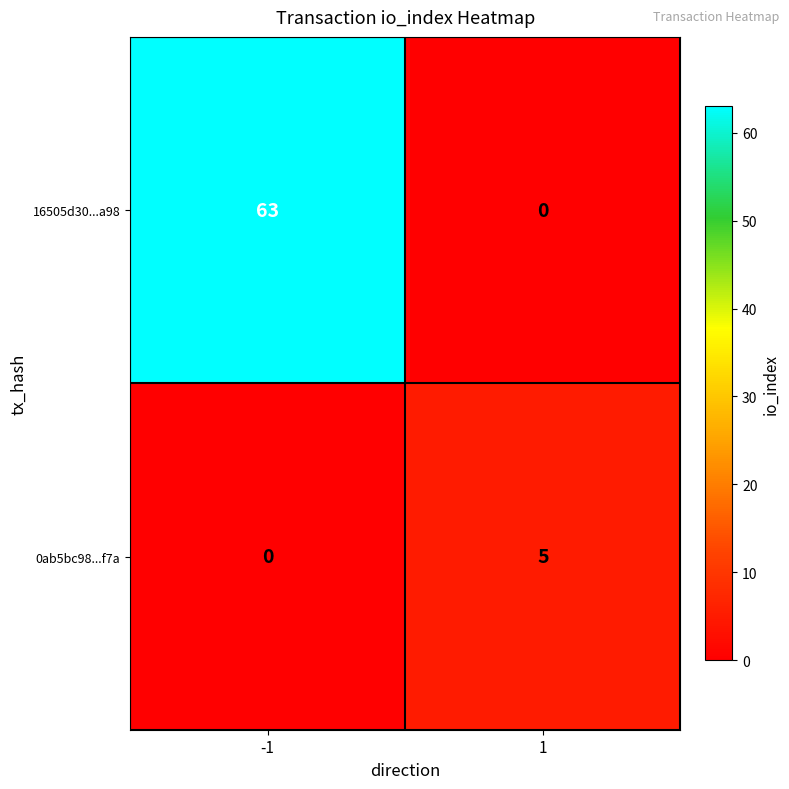

How many categories are shown in the chart?

2